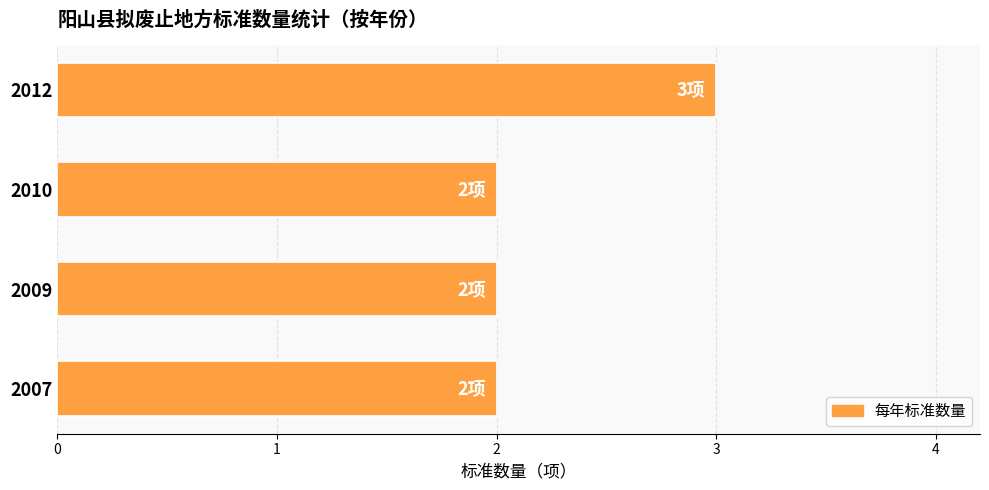

What is the average value?

2